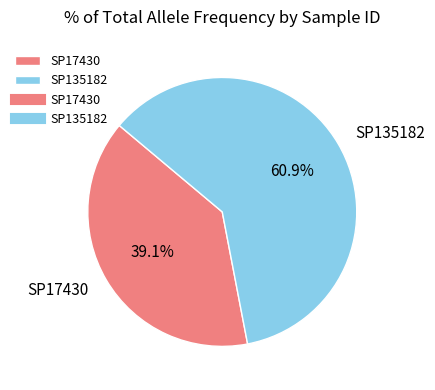

How many slices are in this pie chart?

2